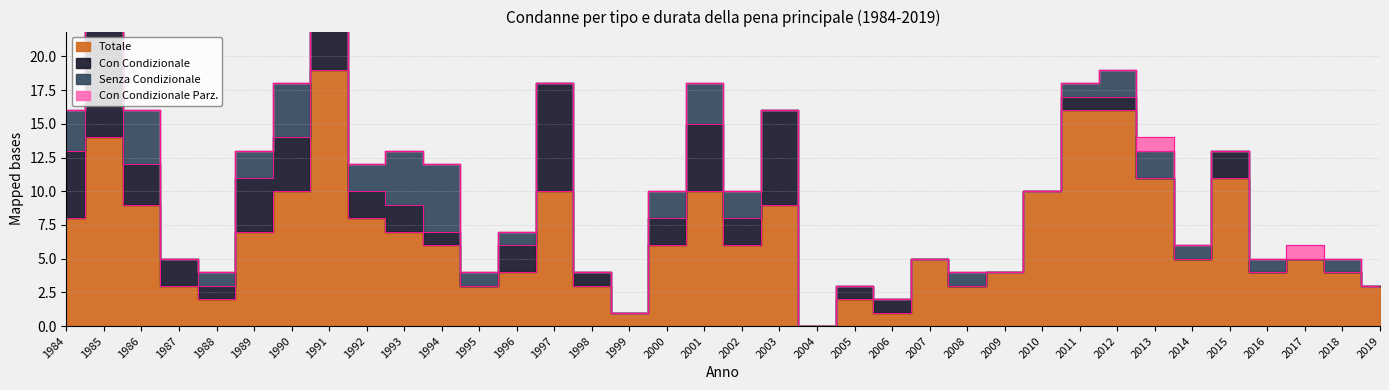

True or false: Totale has a value of 21 at 1985.

False